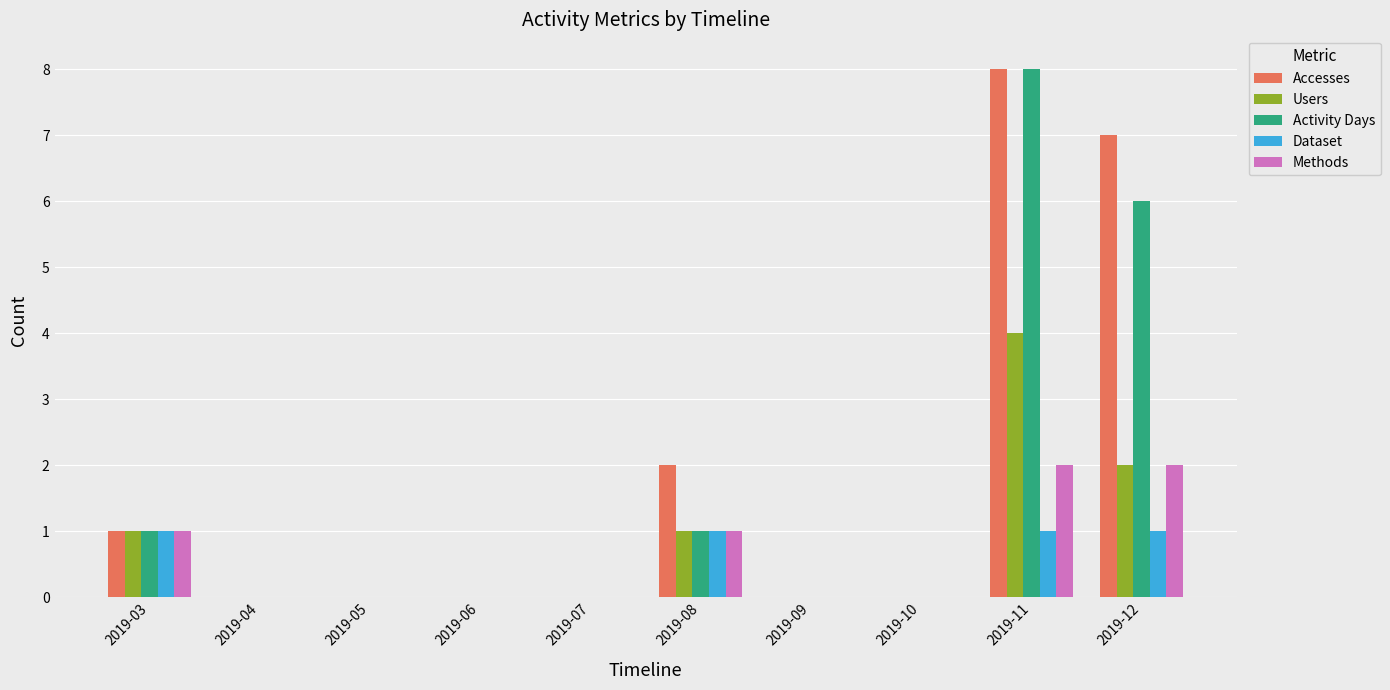

How many data points does each series have?

10